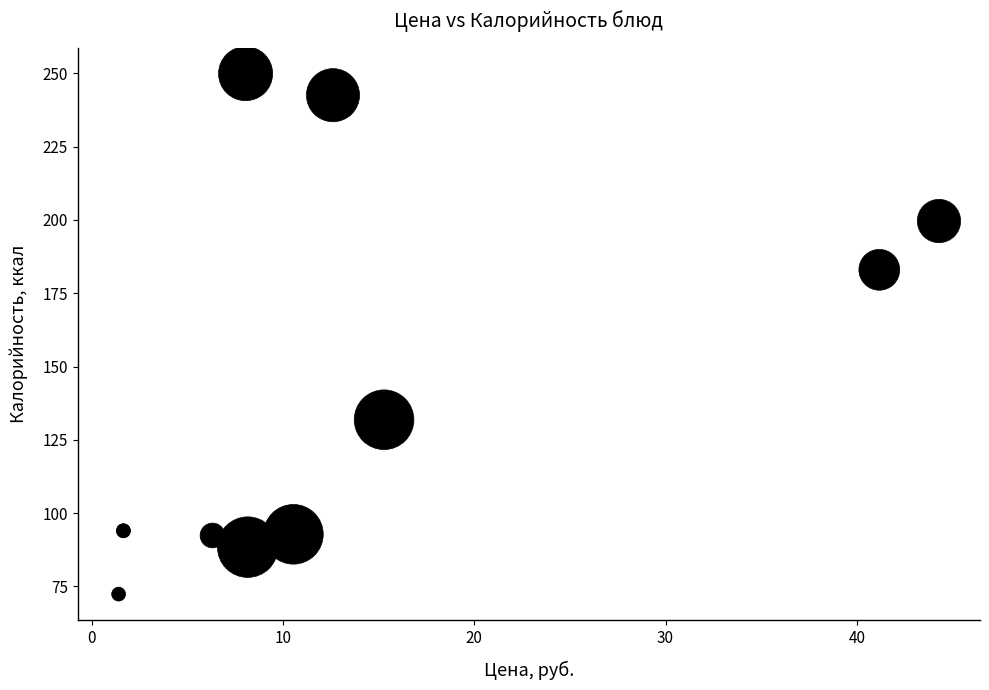

What Y value in the scatter plot is closest to 161?

183.0